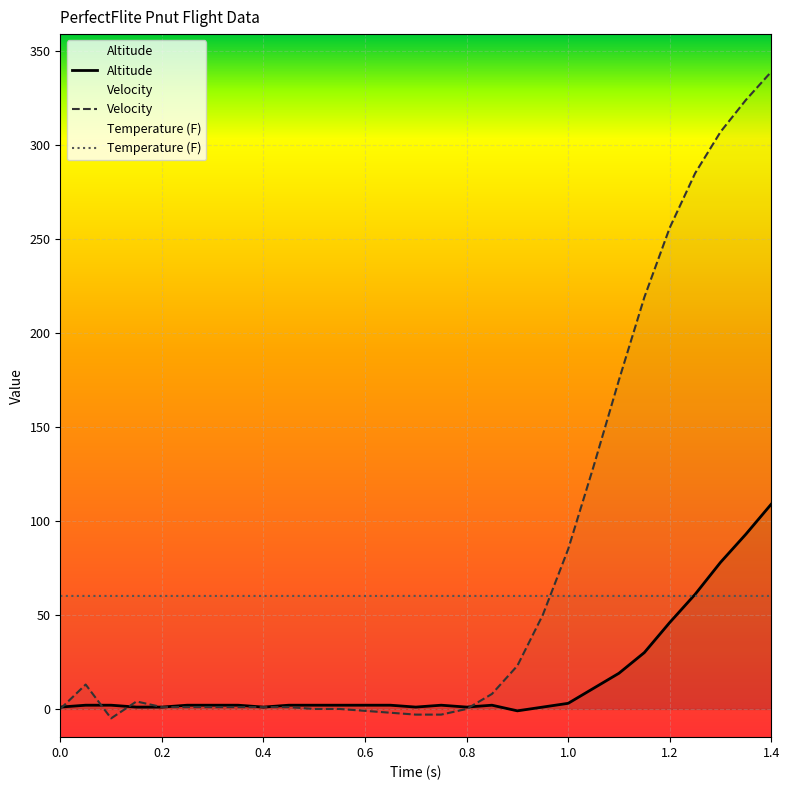

Which series ends up on top after the final intersection of Velocity and Temperature (F)?

Velocity